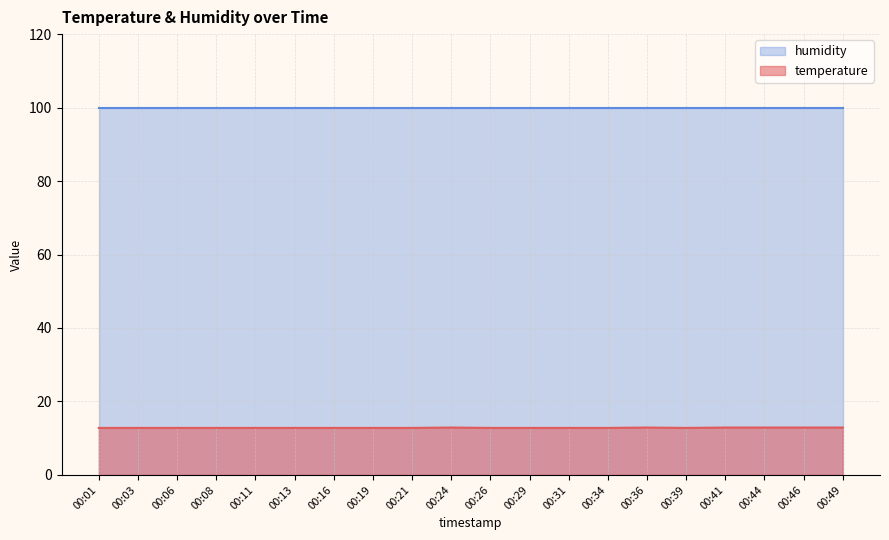

What is the change in value from 00:24 to 00:31?

-0.1